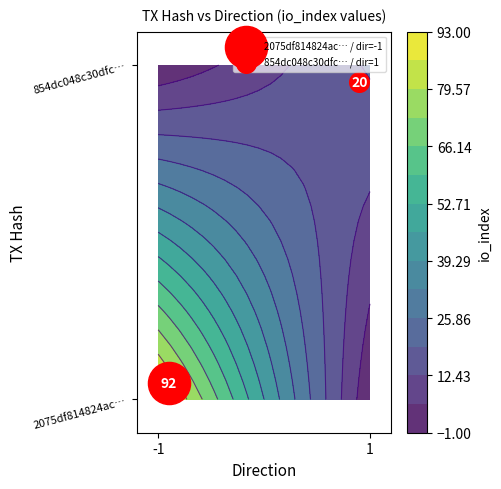

Reading left to right, transcribe all the data shown in this chart.

2075df814824ac1e19f9d952932e6eb80dda6d1: direction=-1	io_index=92
854dc048c30dfc3cb041a20799b53efbc7baea1: direction=1	io_index=20